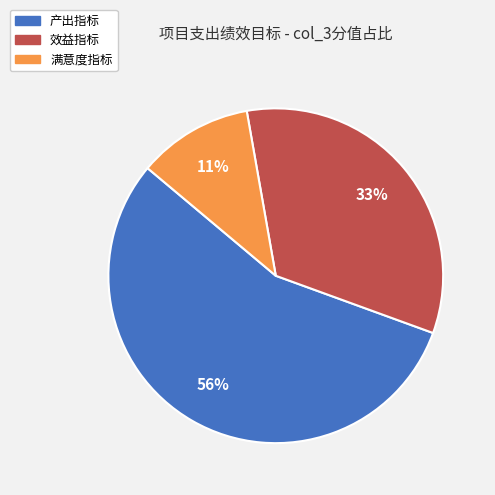

To the nearest percent, what is the combined percentage of 满意度指标 and 效益指标?

44%